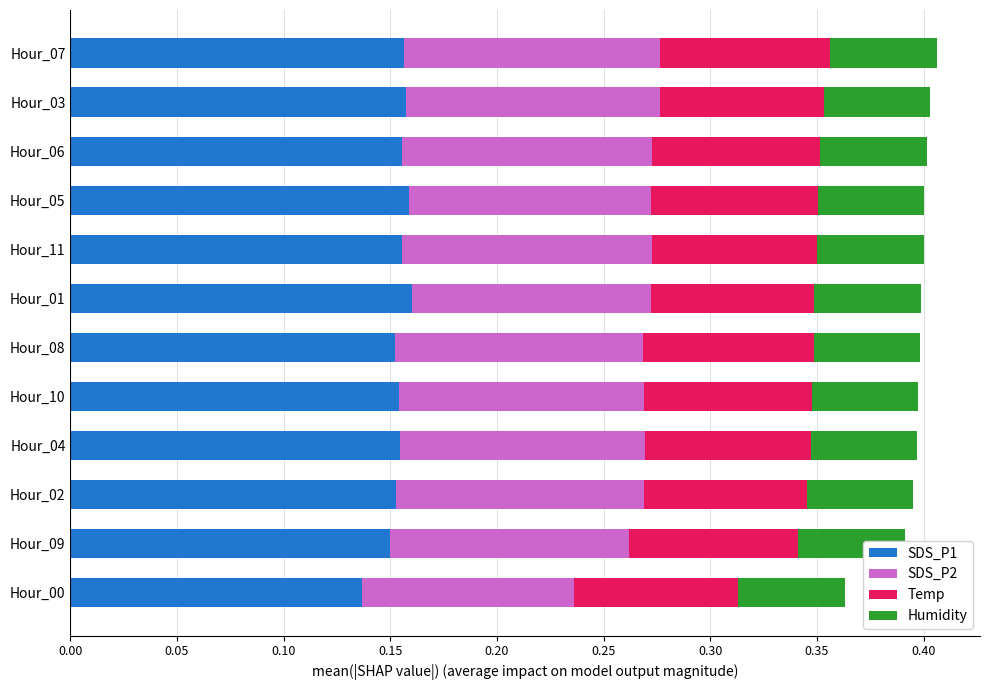

At which label is SDS_P1 closest to 0?

Hour_00